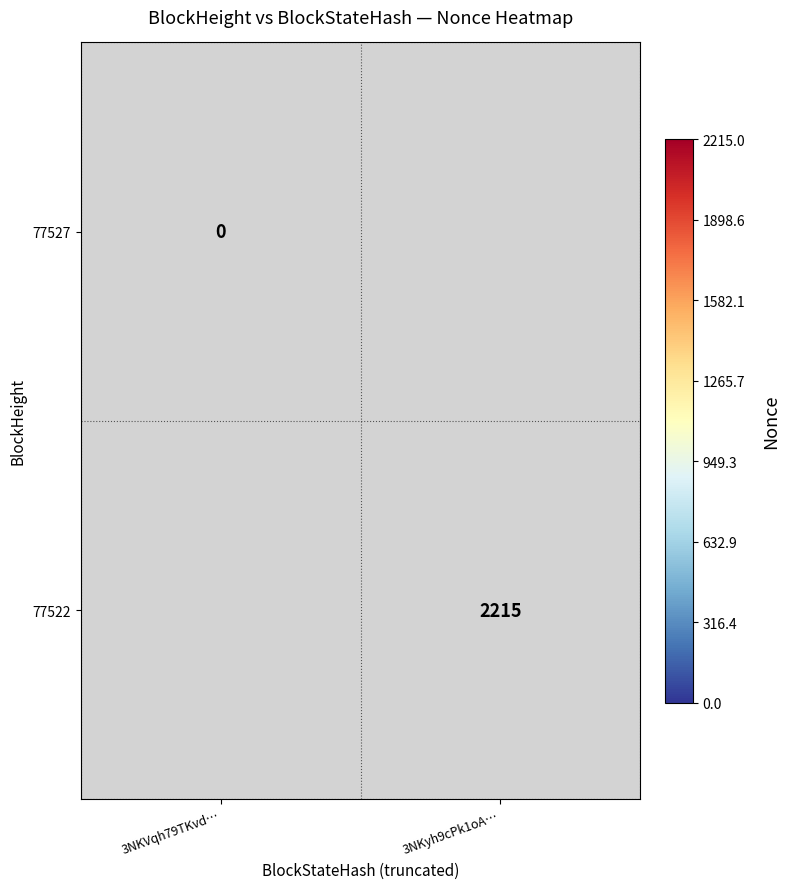

Count the number of data series in this chart.

2